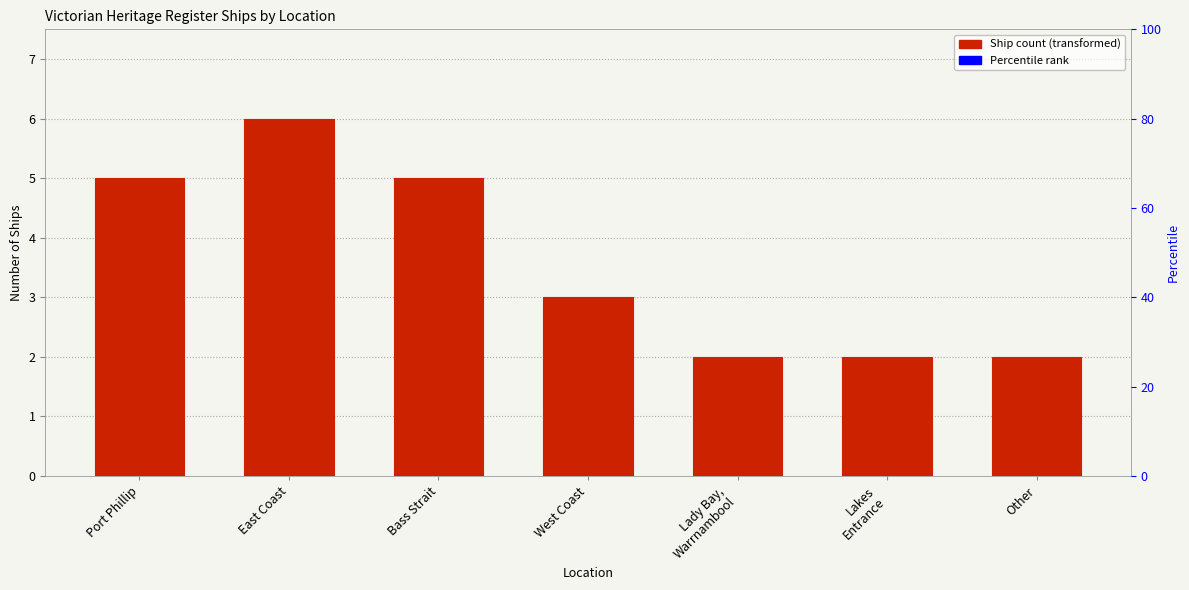

What position from the left is Port Phillip?

1